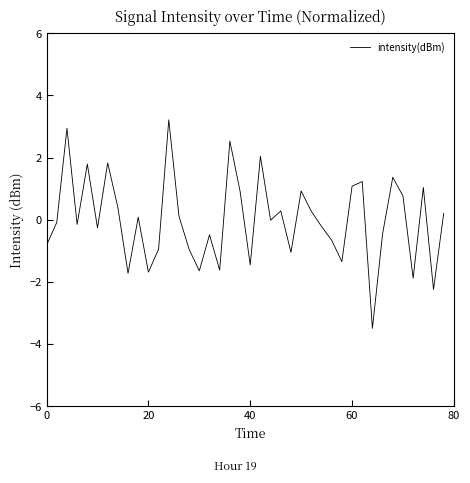

What is the minimum value shown in the chart?

-3.5